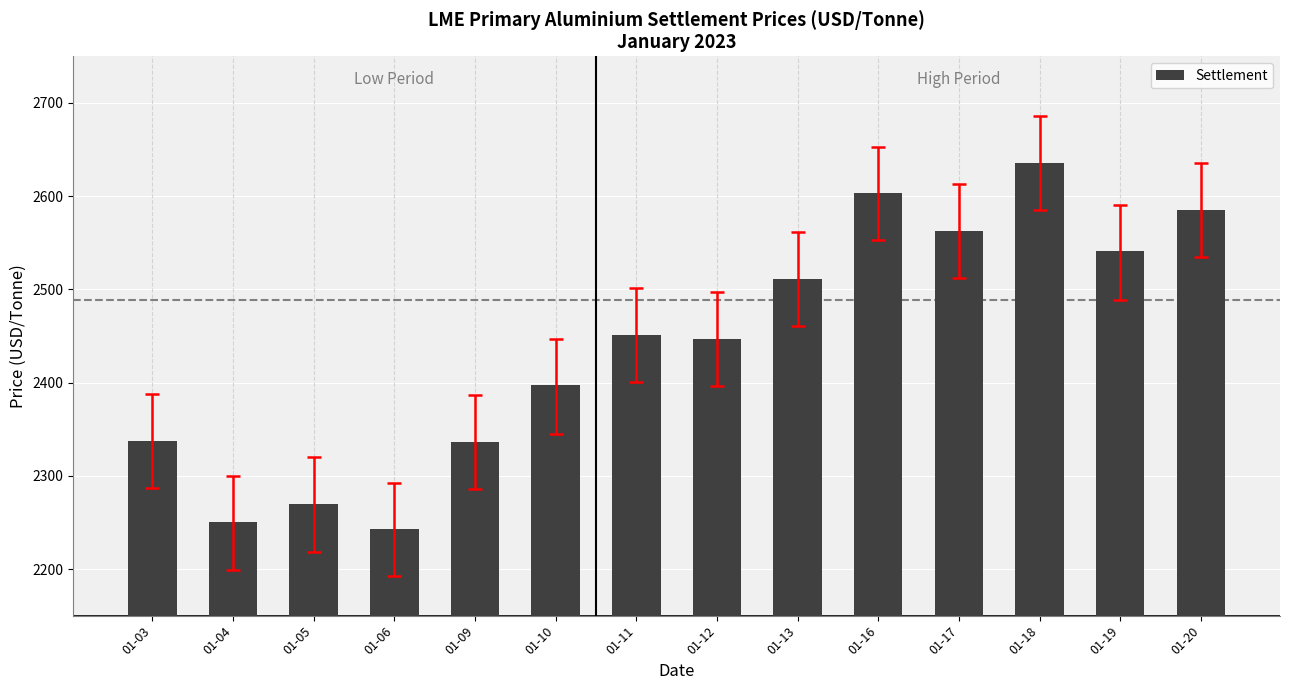

What is the average value?

2440.8